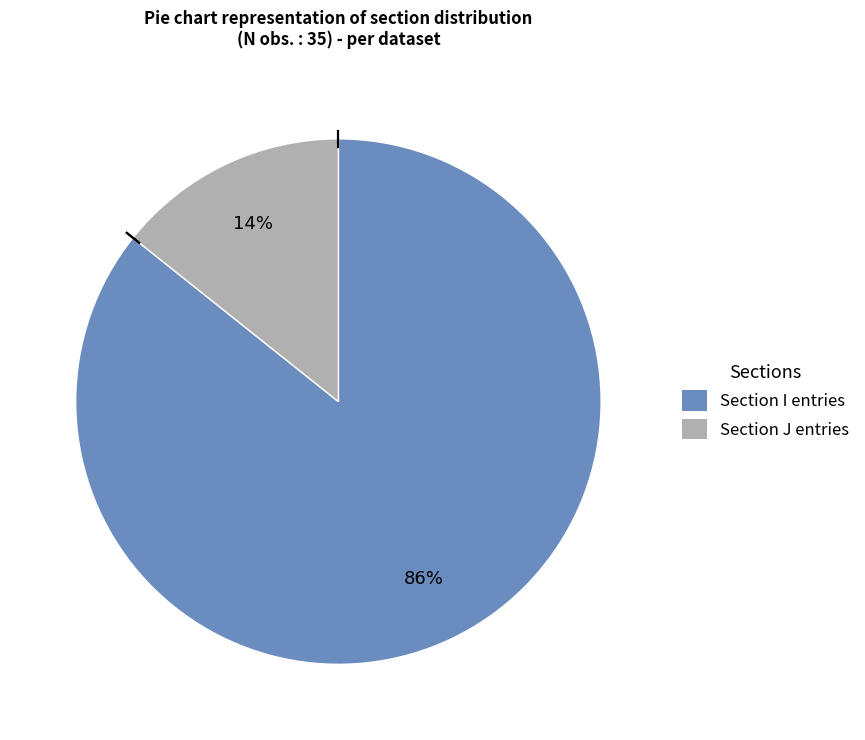

Is there a majority slice in this chart?

Yes